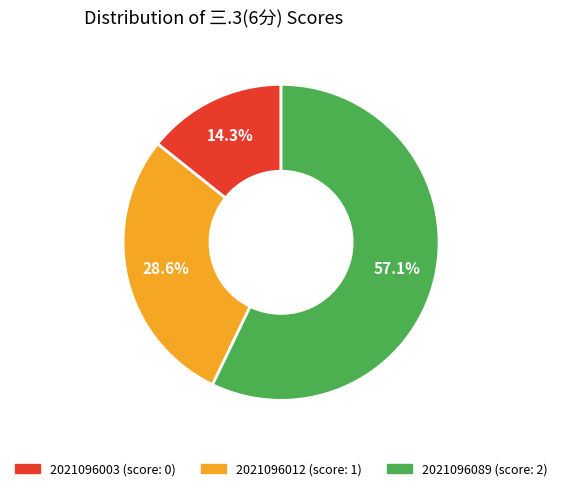

Between 2021096089 and 2021096003, which is larger?

2021096089